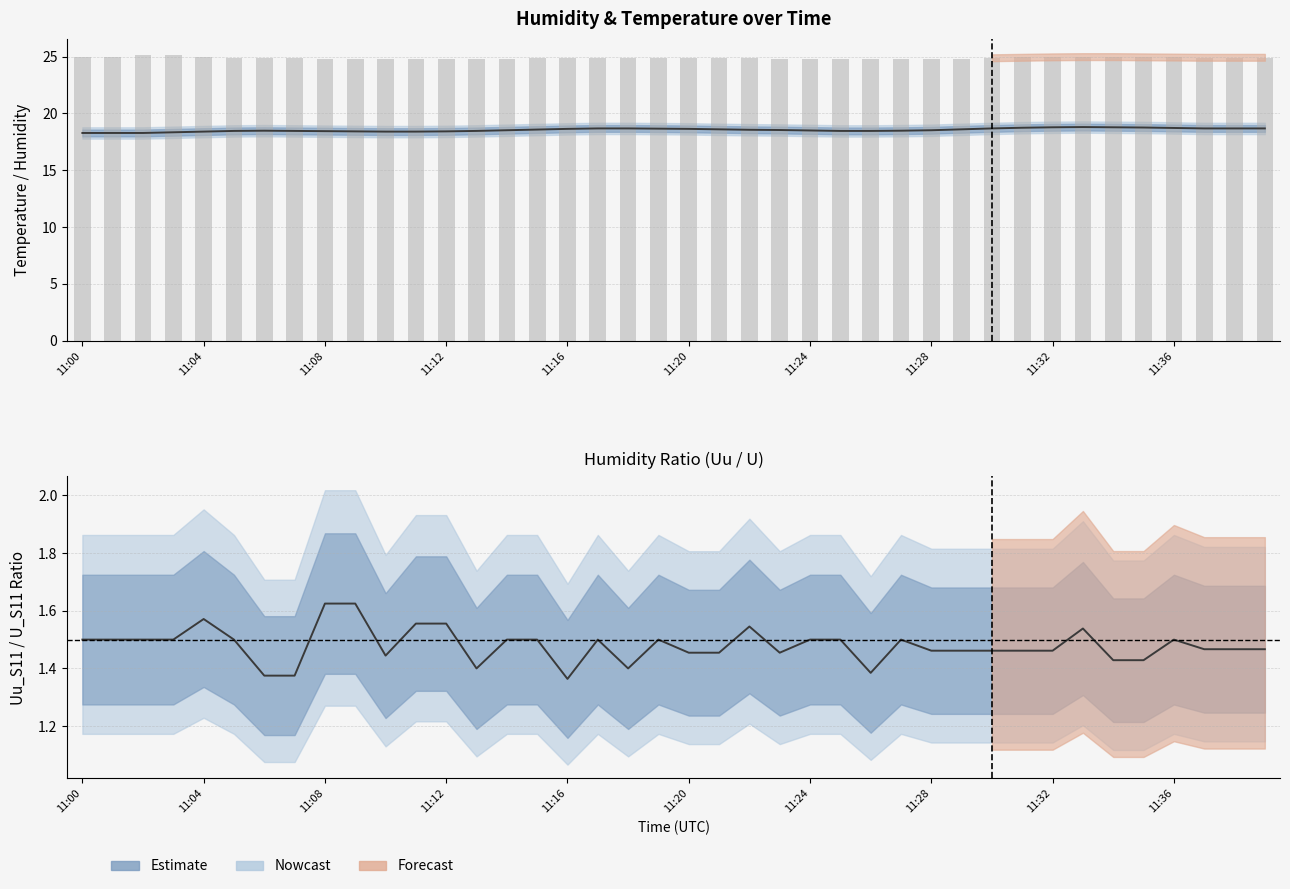

True or false: Tu_S11 (estimate) has a value of 18.4 at 11:36.

True